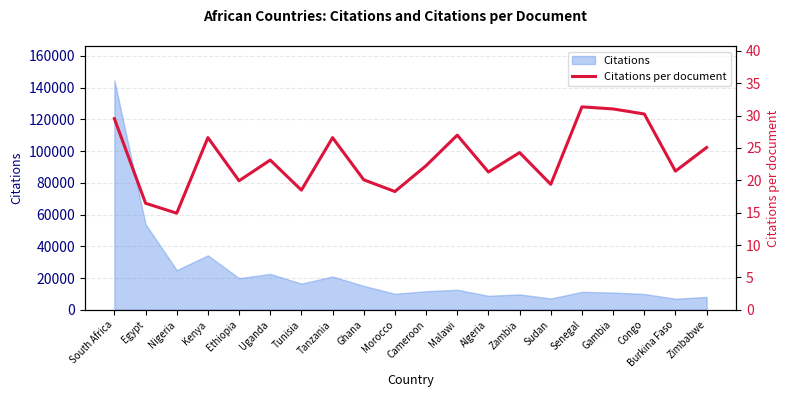

What is the label of the 20th point from the right?

South Africa